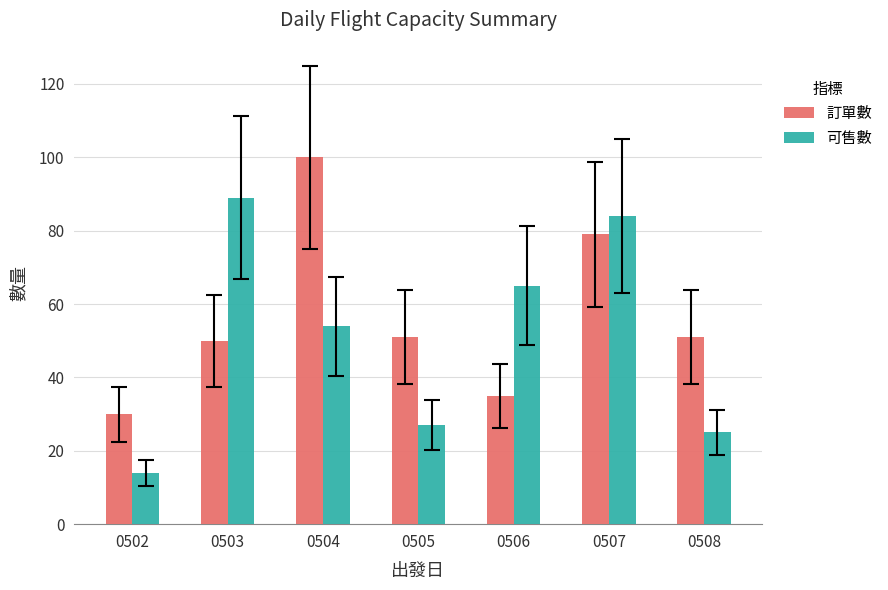

How many values in the 可售數 series are below 54?

3